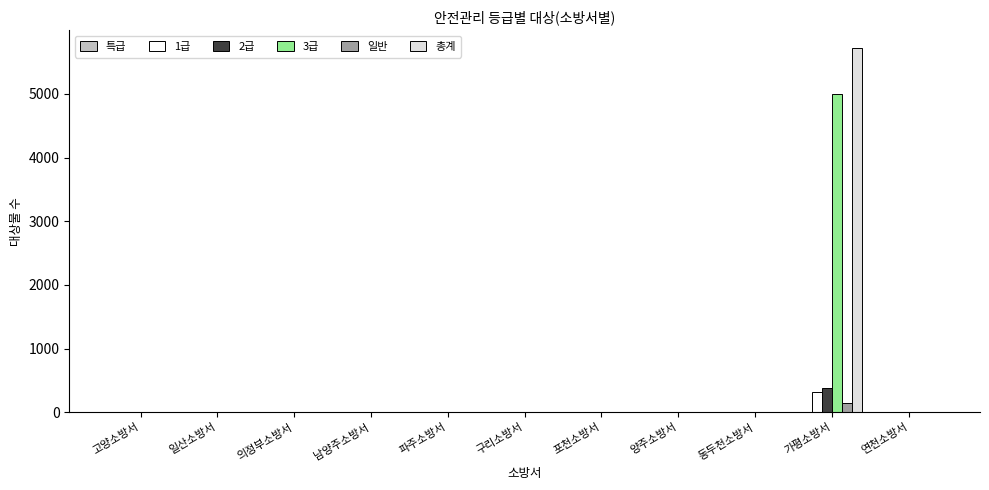

What is the maximum value shown in the chart?

5714